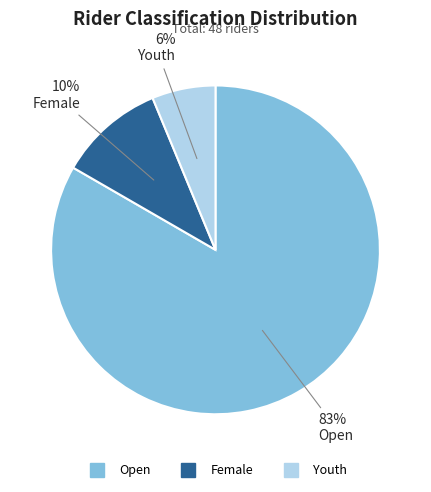

Combined, do Youth and Female account for over 50%?

No